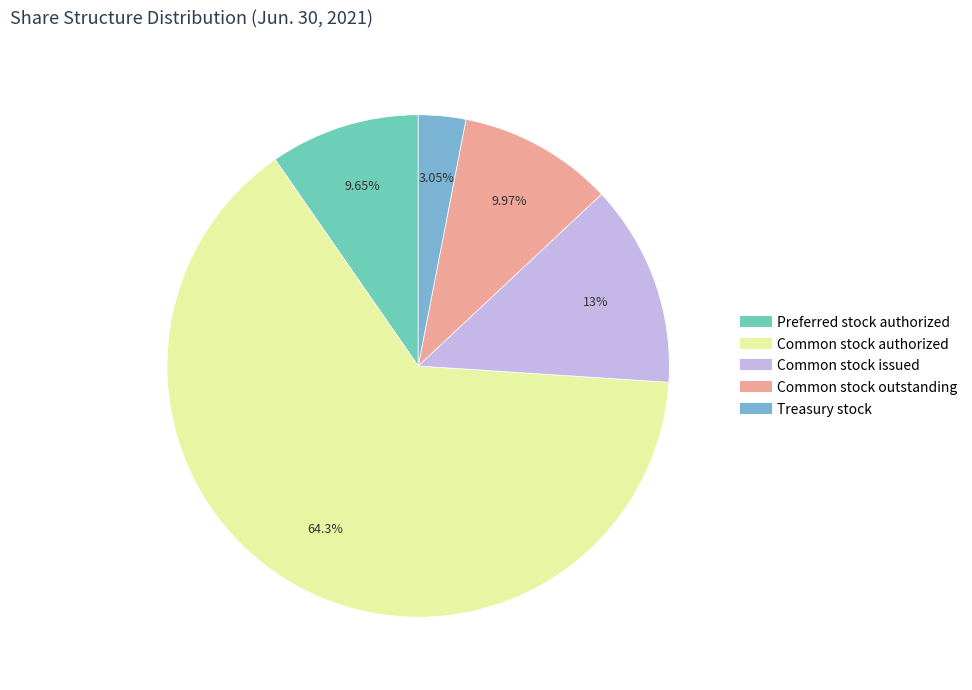

True or false: Common stock outstanding accounts for 10% of the total.

True